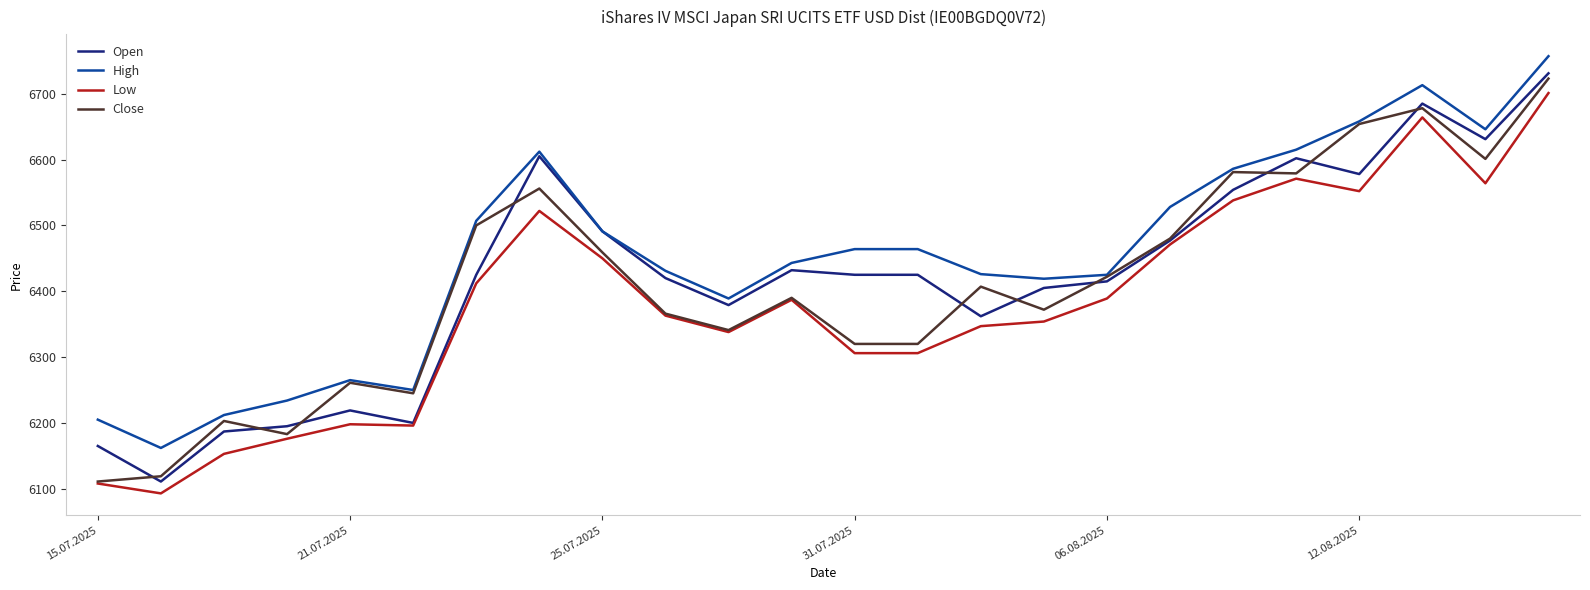

What is the difference between the maximum and minimum values in the Open series?

620